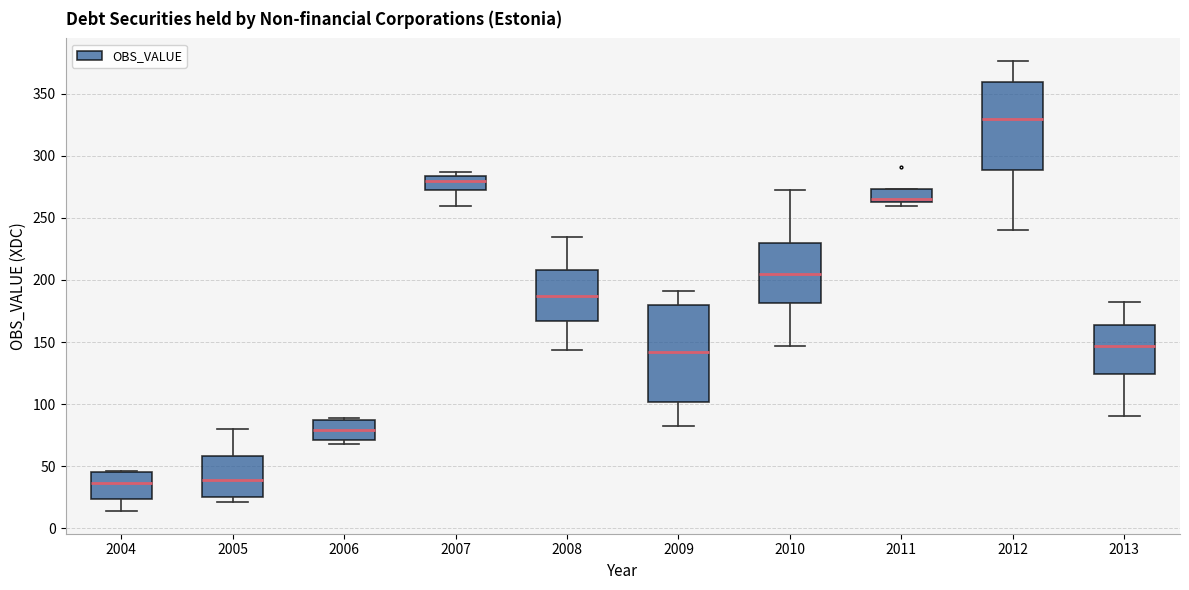

Where is the lower edge of the box at x = 2011 on the y-axis? The values are not printed on the chart, so give them approximately, as read against the axis.

265